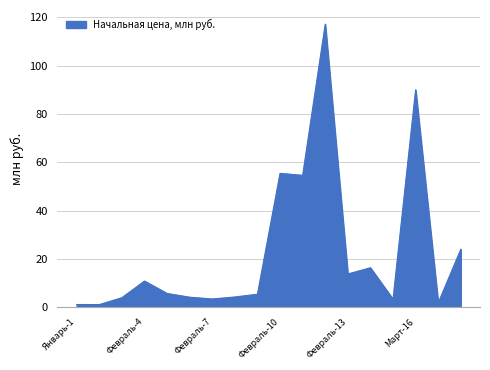

What is the difference between the maximum and minimum values?

116.1